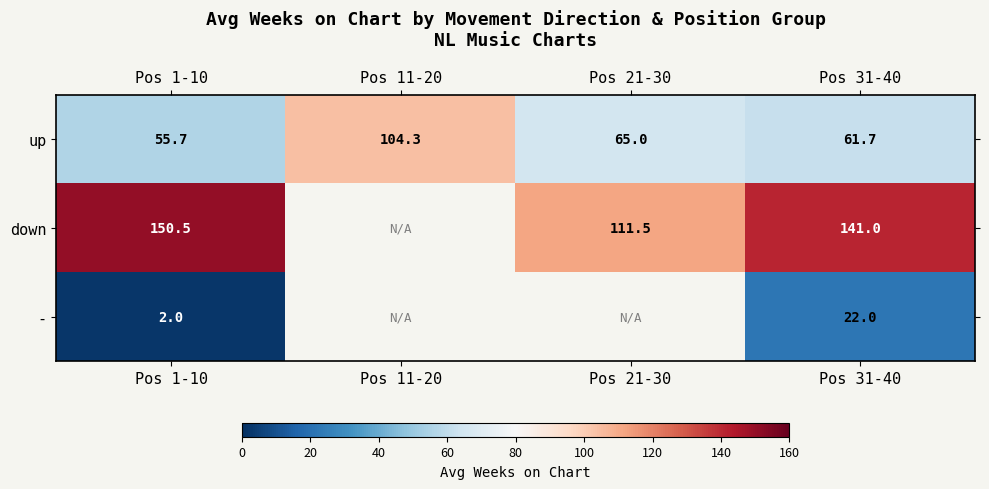

Rank the series at Pos 1-10 from highest to lowest value.

down, up, -